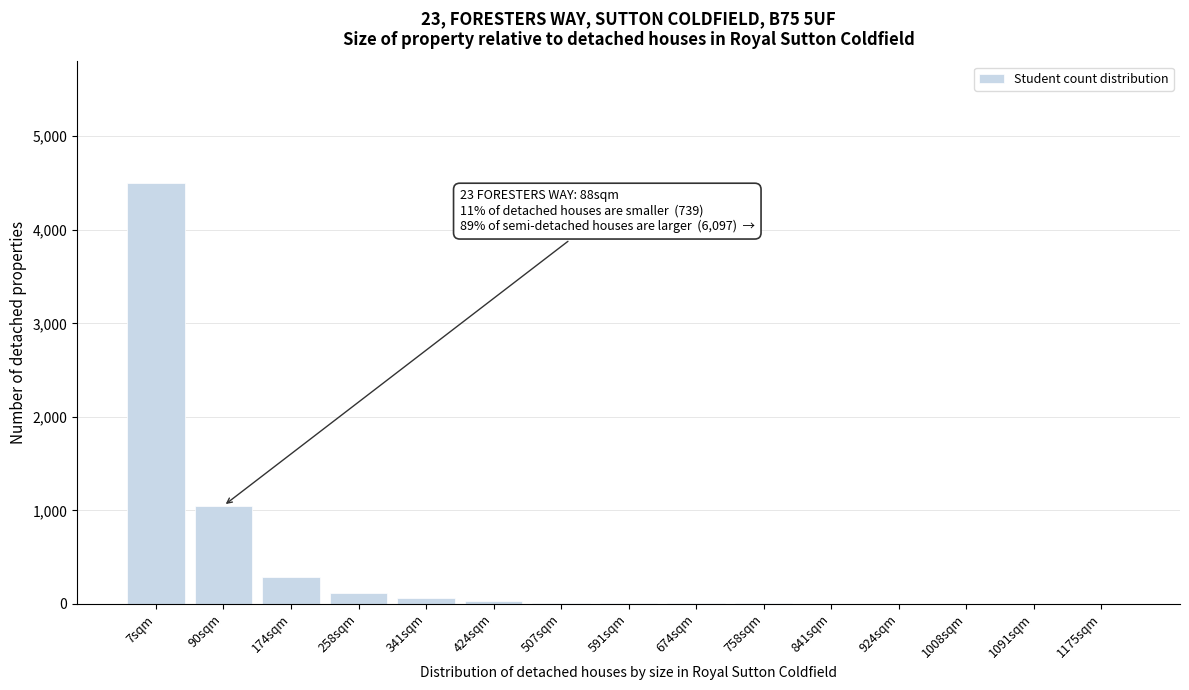

True or false: the data shows 5 at 758sqm.

True